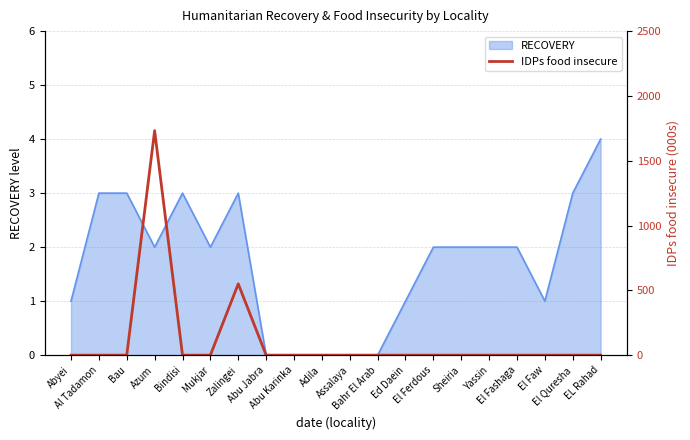

How many lines are shown in the chart?

1